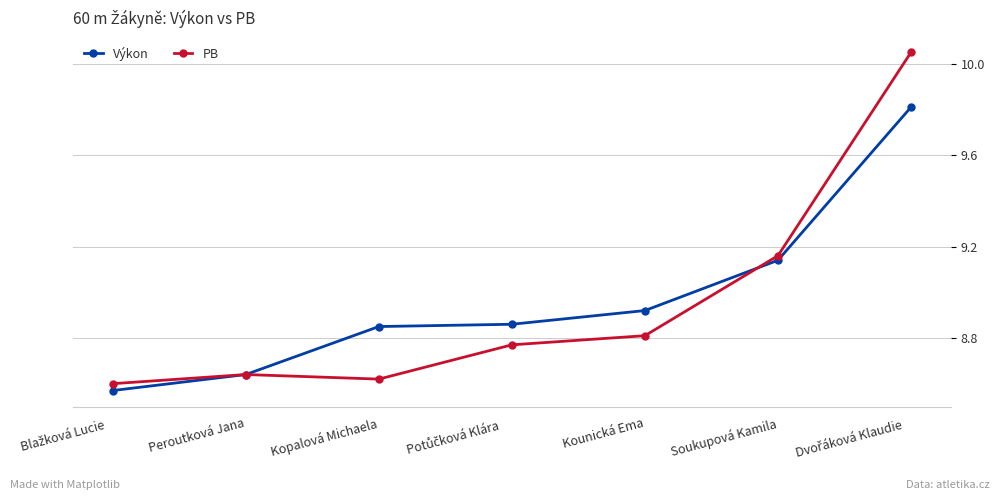

Rank the series at Kopalová Michaela from highest to lowest value.

Výkon, PB